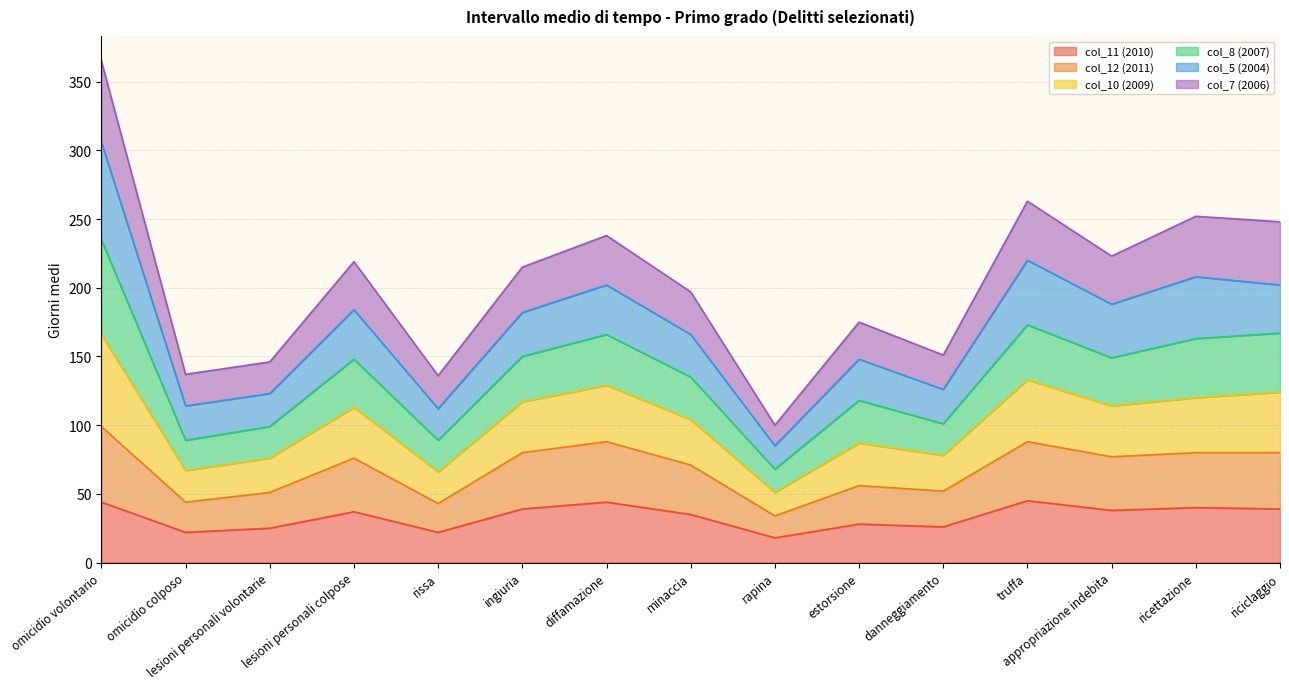

At which category is the sum across all series the highest?

omicidio volontario